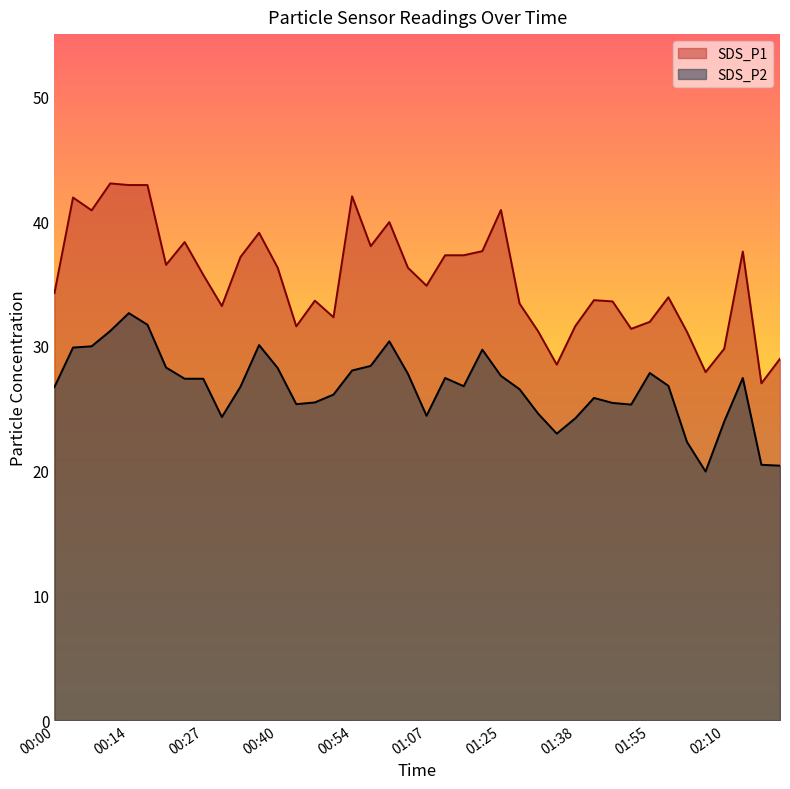

What position from the left is 02:42?

39